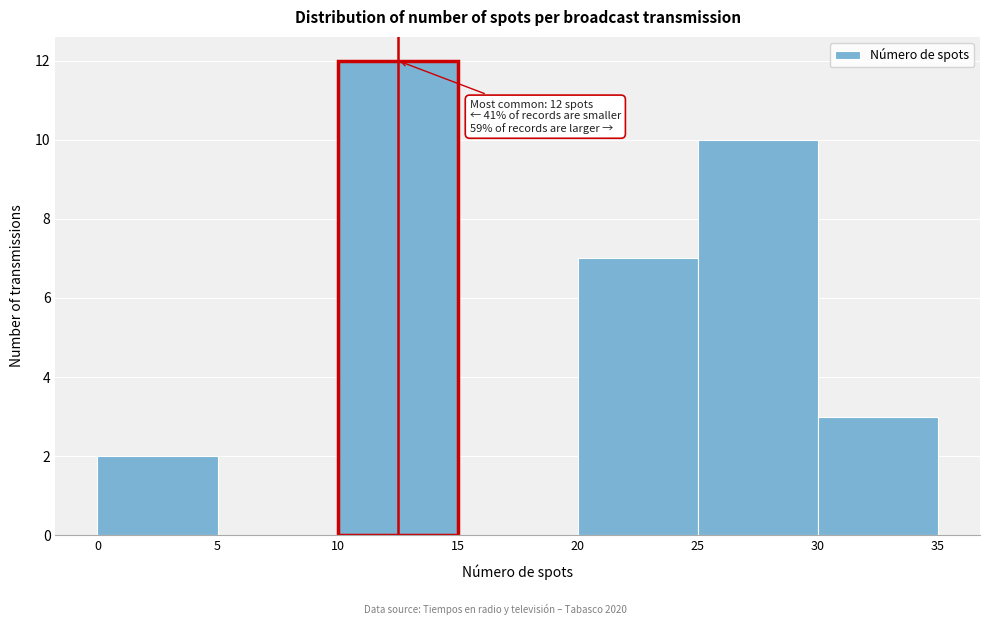

Which range on the x-axis has the tallest bar?

10 to 15